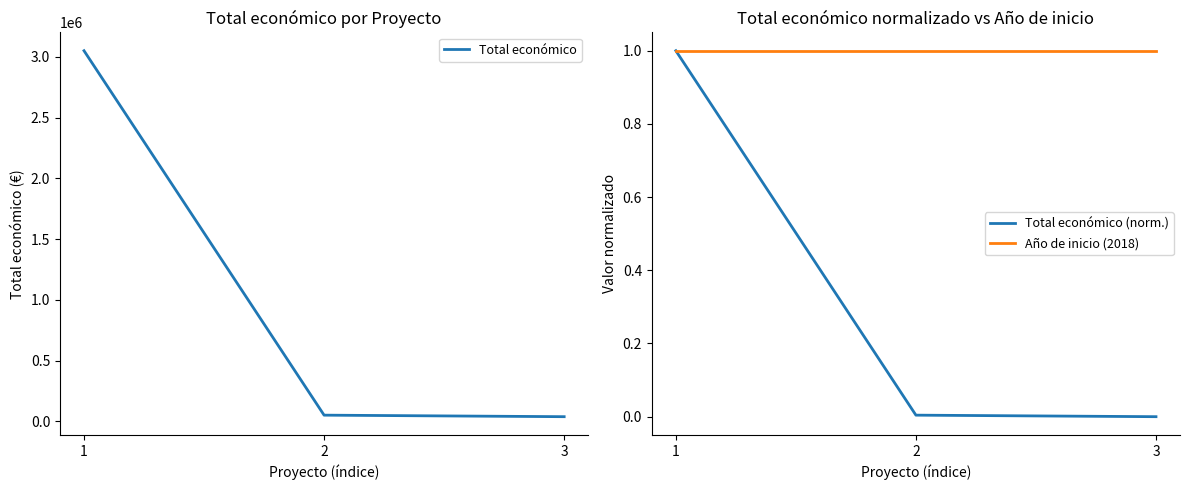

The value of Total económico (norm.) at 2 is 0.0. True or false?

False